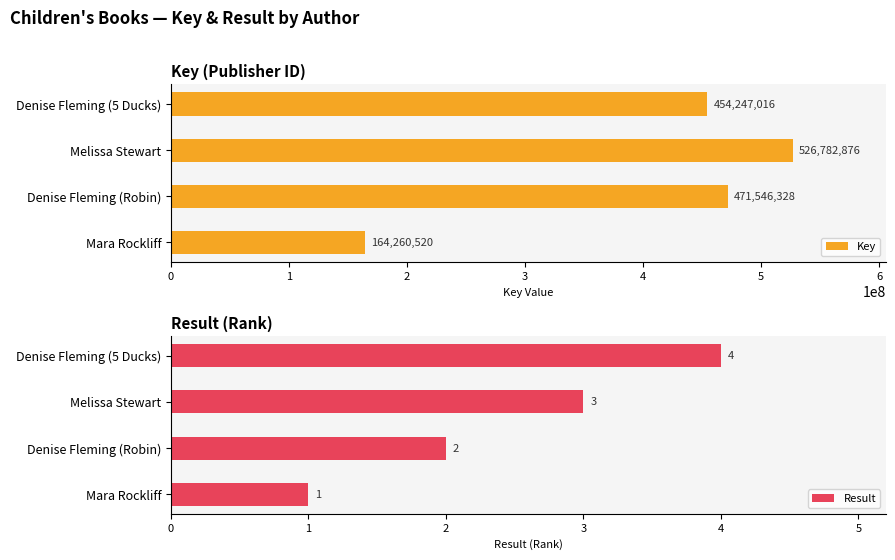

List the labels in order of Key value, smallest first.

Mara Rockliff, Denise Fleming (5 Ducks), Denise Fleming (Robin), Melissa Stewart